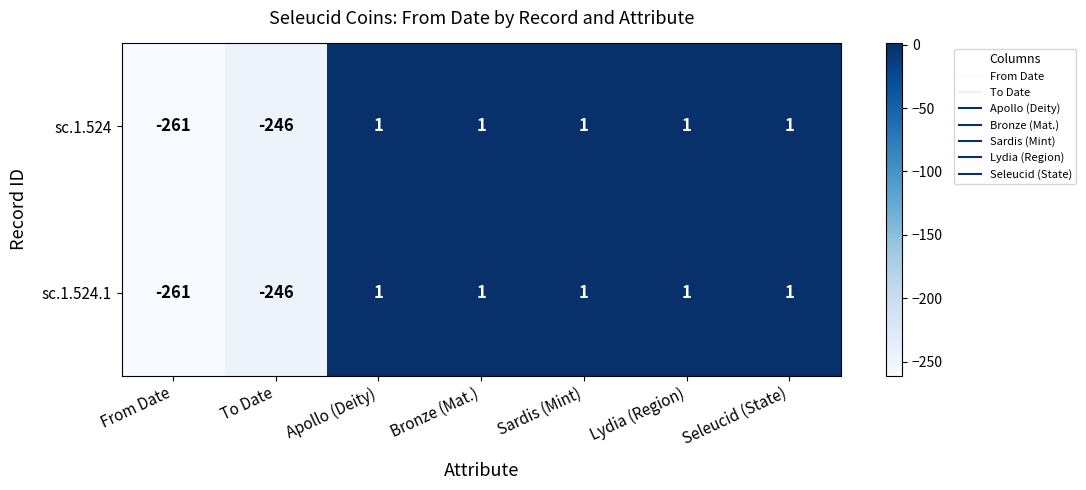

What is the difference between the maximum and minimum values in the sc.1.524.1 series?

262